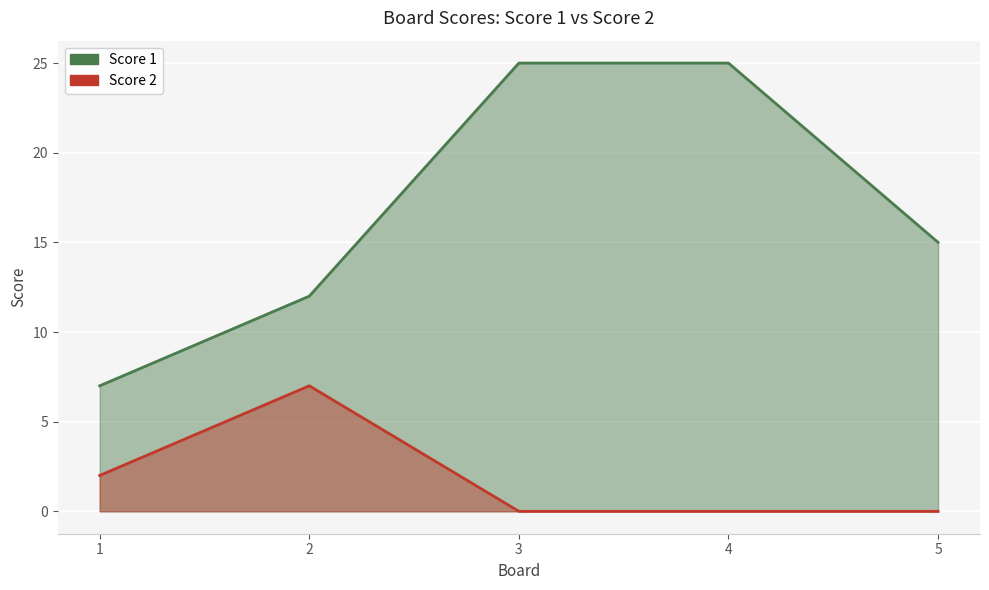

Which series changed the most between 3 and 4?

Score 1